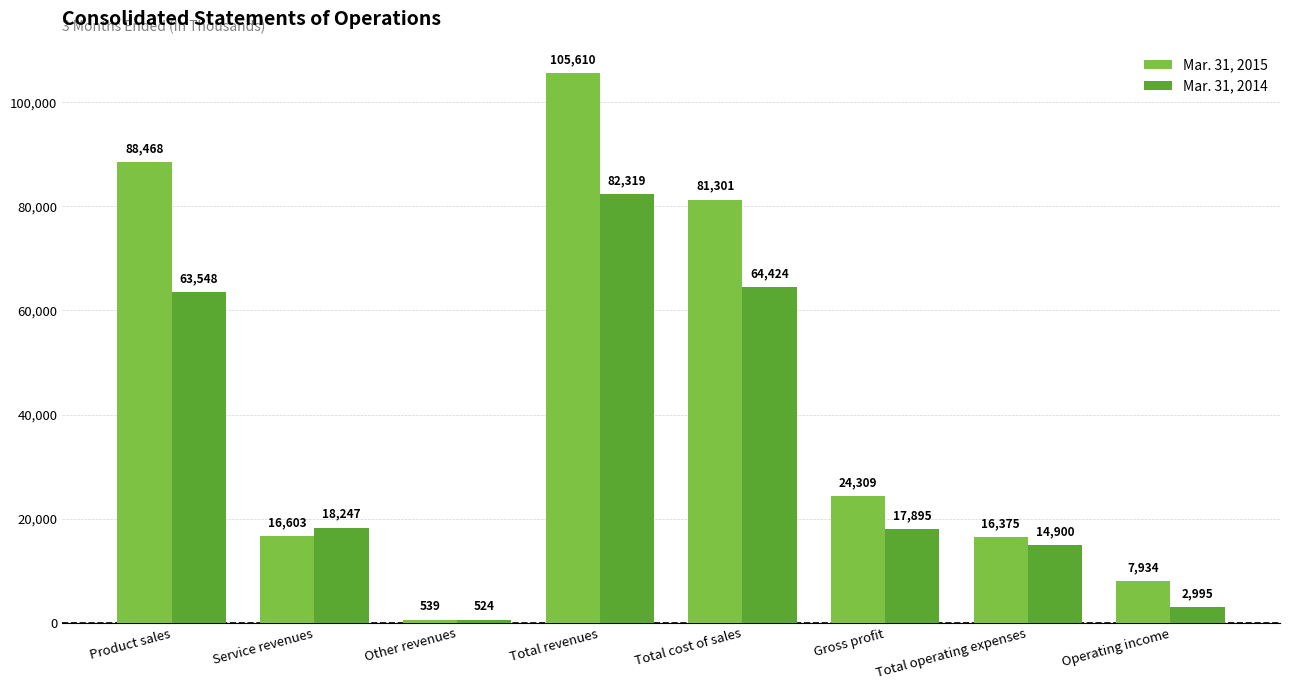

Between Gross profit and Total operating expenses, which series saw the biggest shift?

Mar. 31, 2015